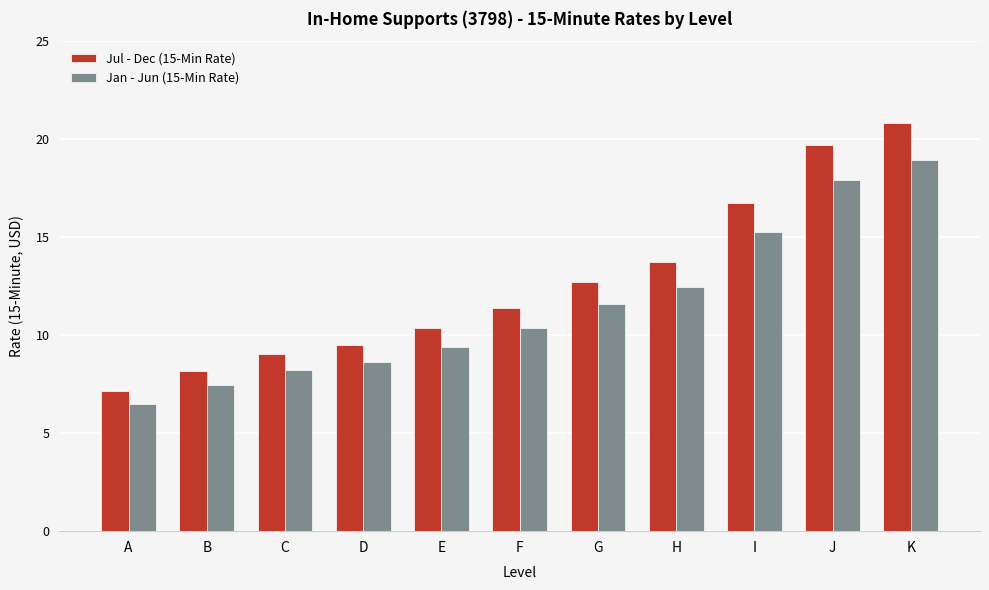

How many data points in Jul - Dec (15-Min Rate) are less than 11?

5